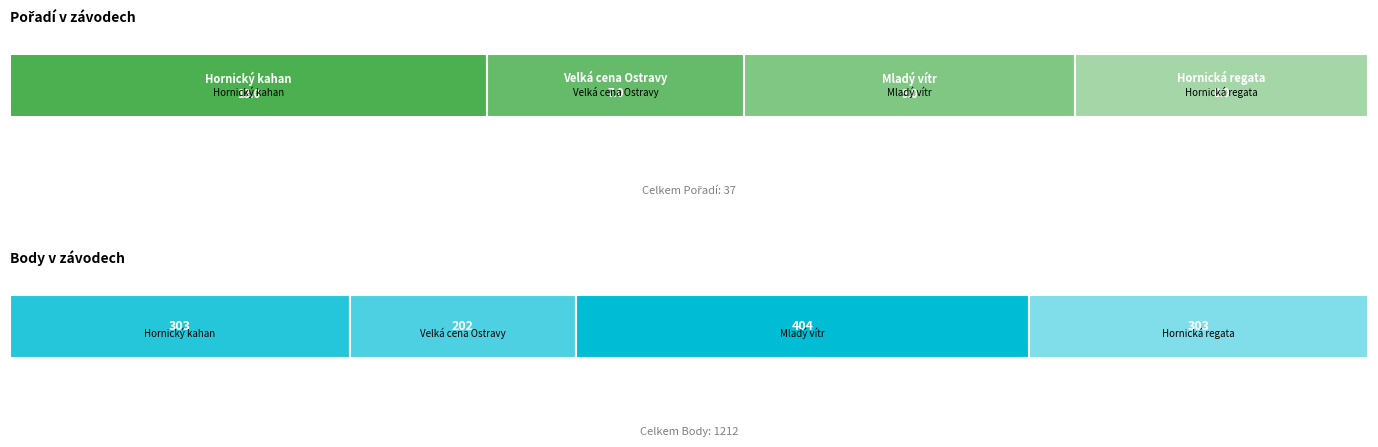

Count the number of data series in this chart.

2